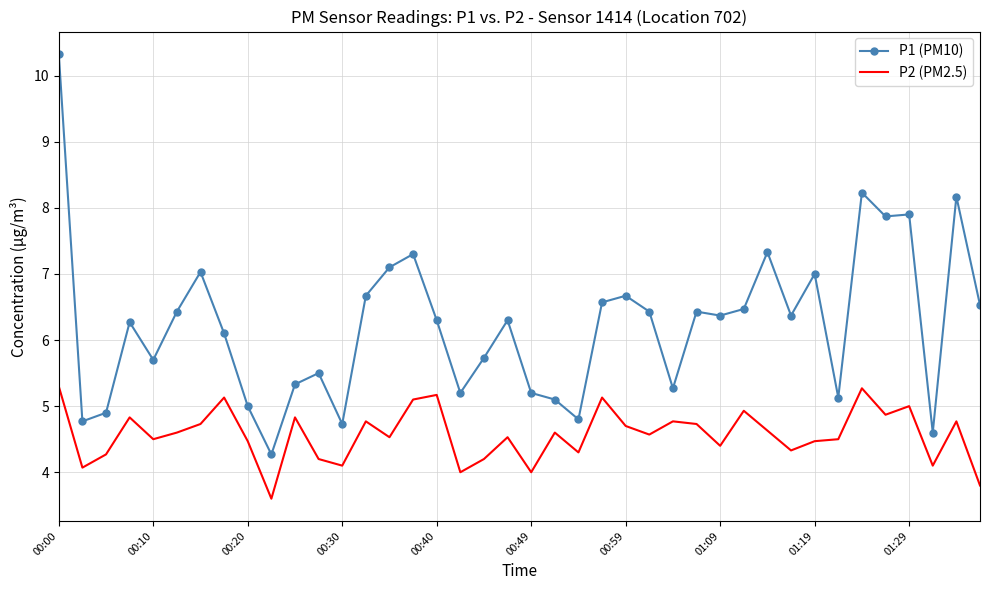

Rank the series by their average value, from highest to lowest.

P1 (PM10), P2 (PM2.5)